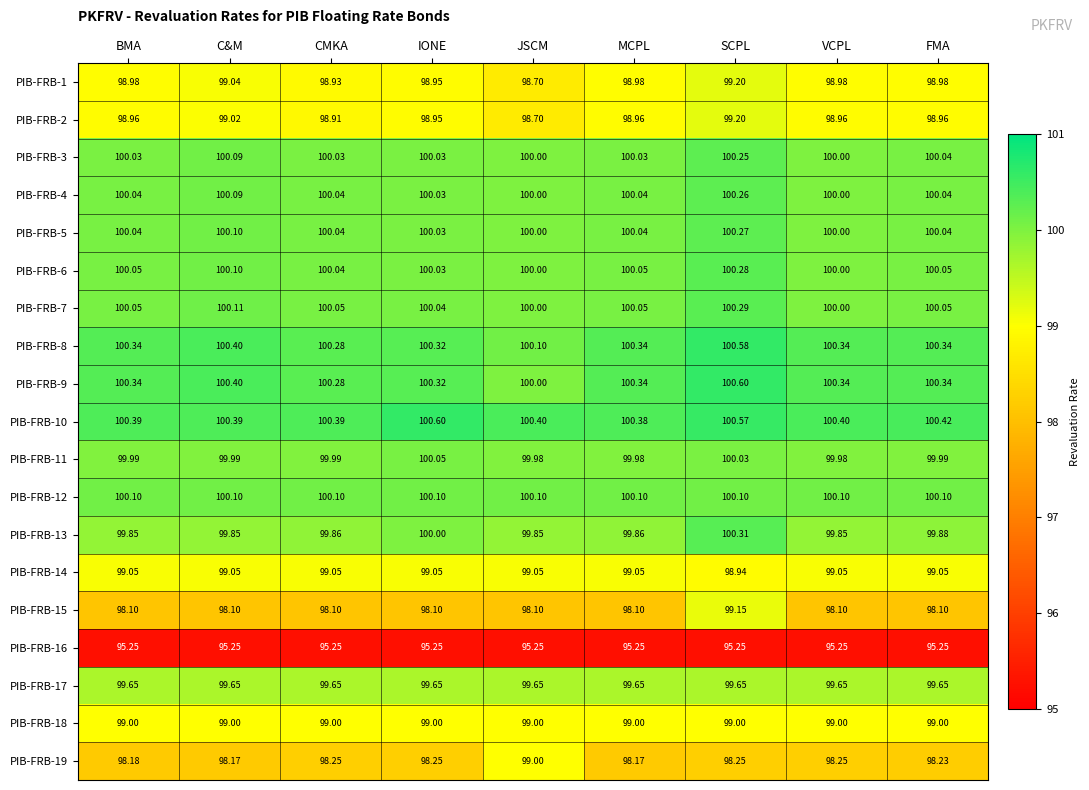

At which label does PIB-FRB-2 reach its minimum?

JSCM